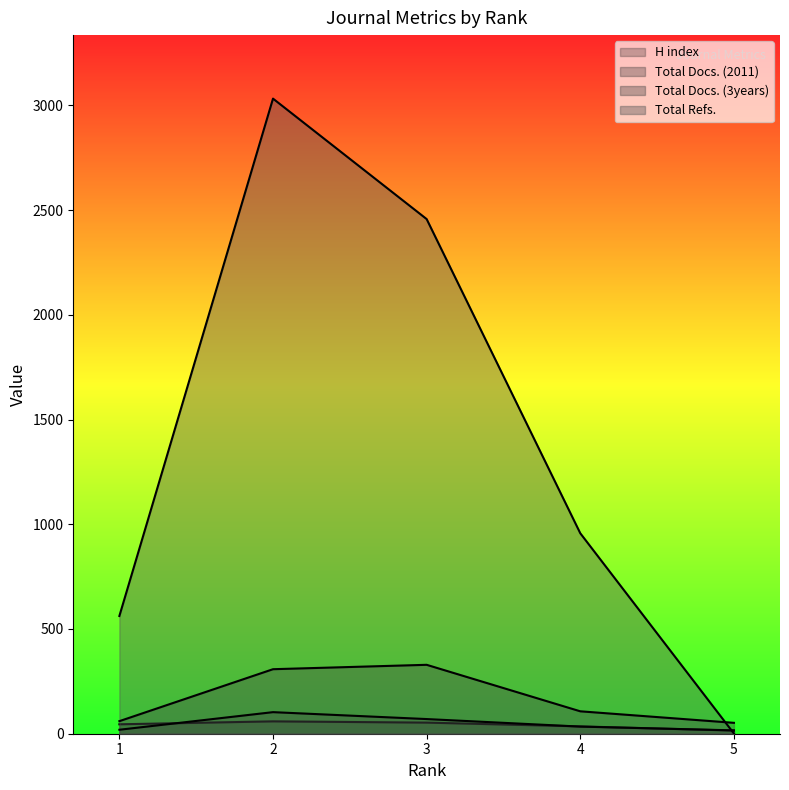

Between 1 and 5, which series saw the biggest shift?

Total Refs.